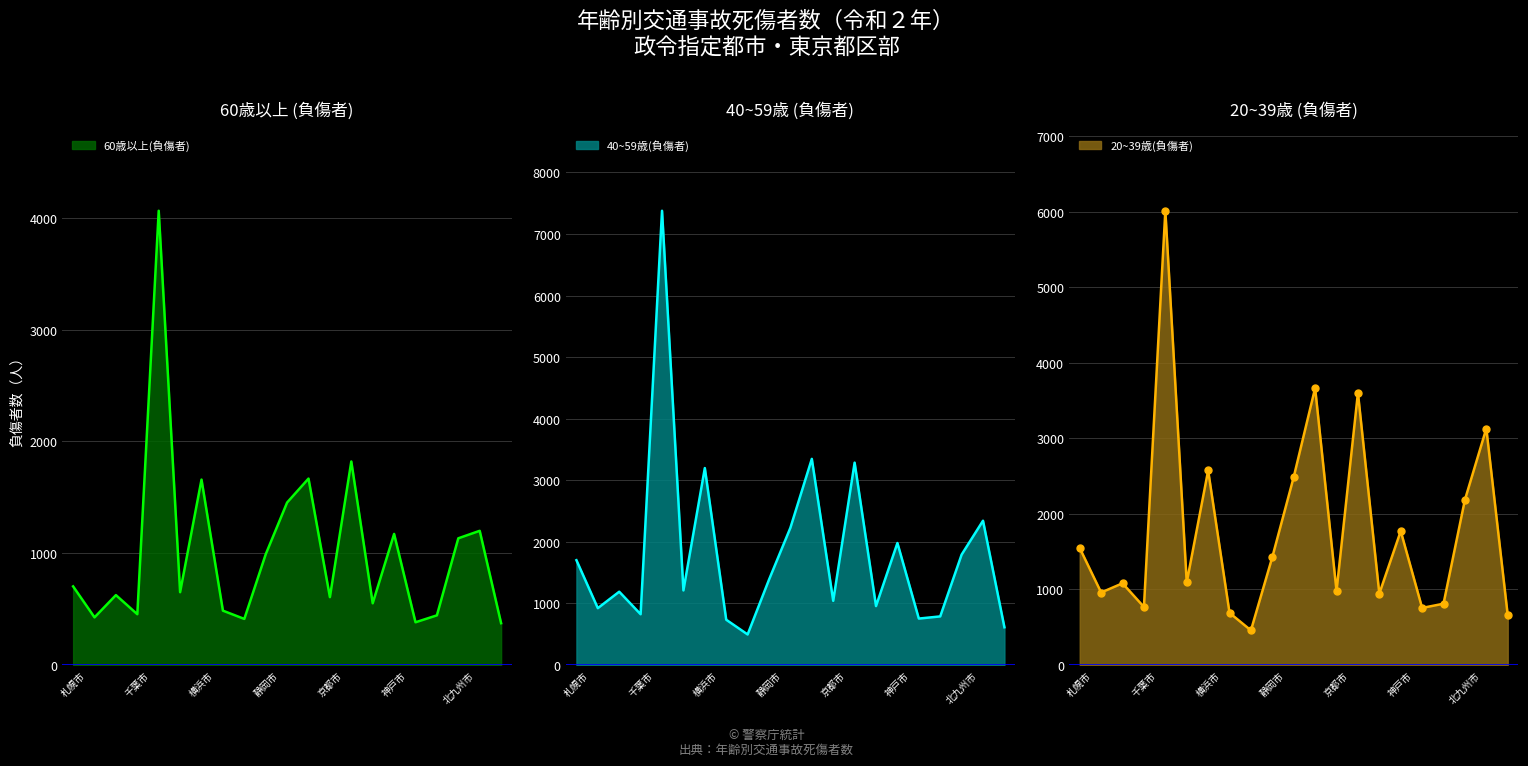

At which category is the sum across all series the highest?

東京都区部